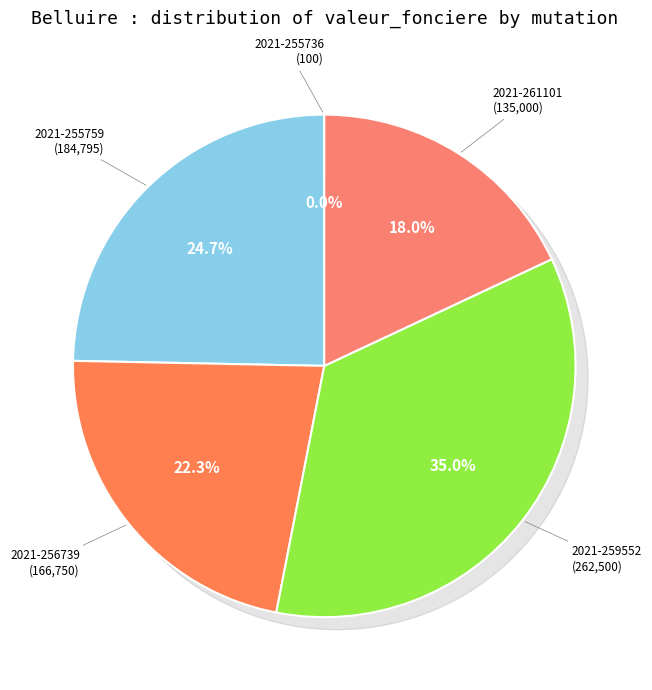

Which category has the smallest portion of the pie?

2021-255736